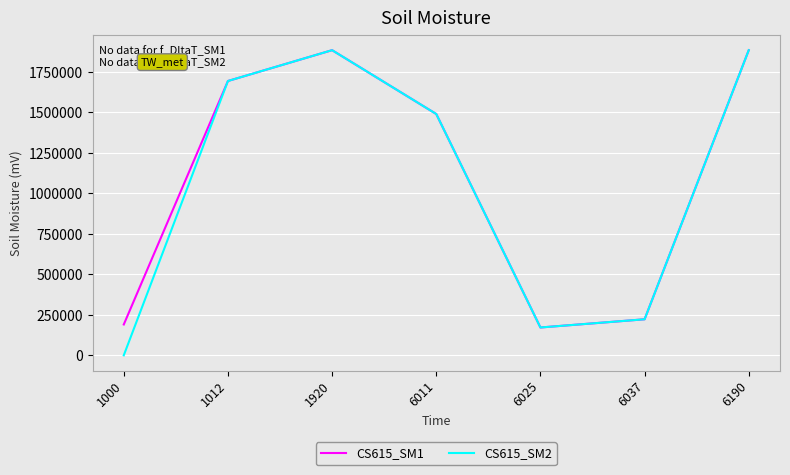

The value of CS615_SM1 at 6011 is 363569. True or false?

False